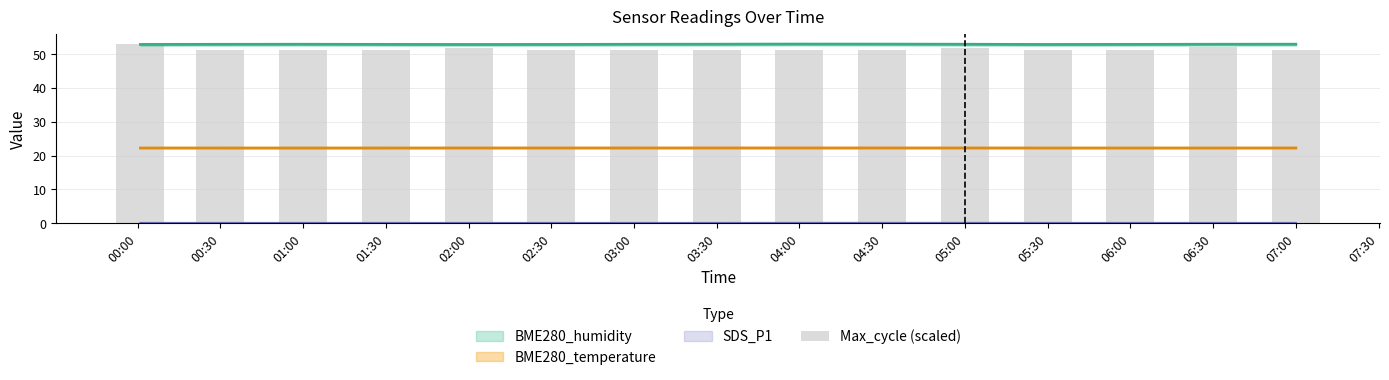

List the labels in order of value, smallest first.

01:00, 01:30, 06:00, 03:30, 04:00, 00:30, 05:30, 03:00, 07:00, 02:30, 04:30, 05:00, 02:00, 06:30, 00:00